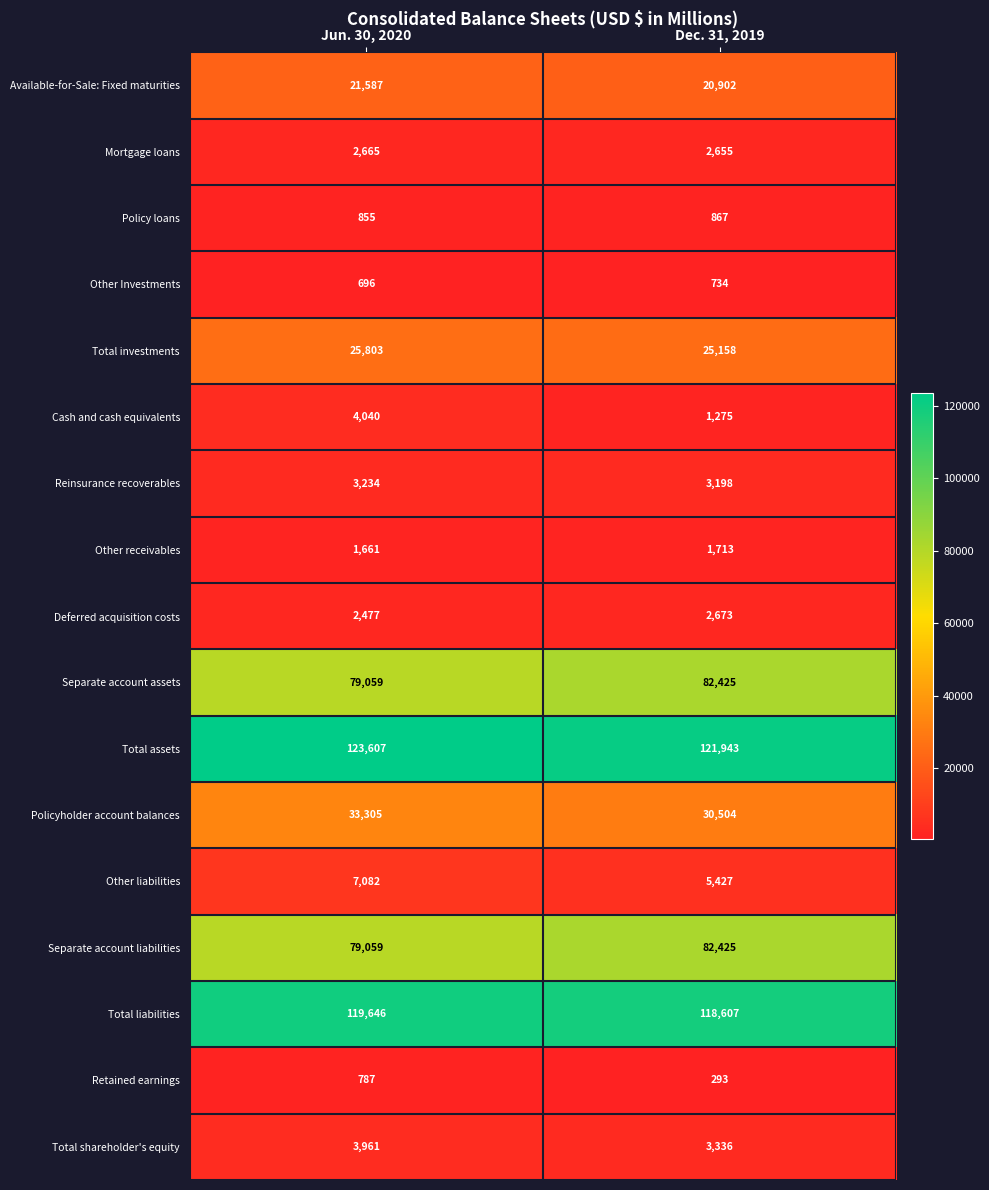

At how many categories does at least one series exceed 71296?

2